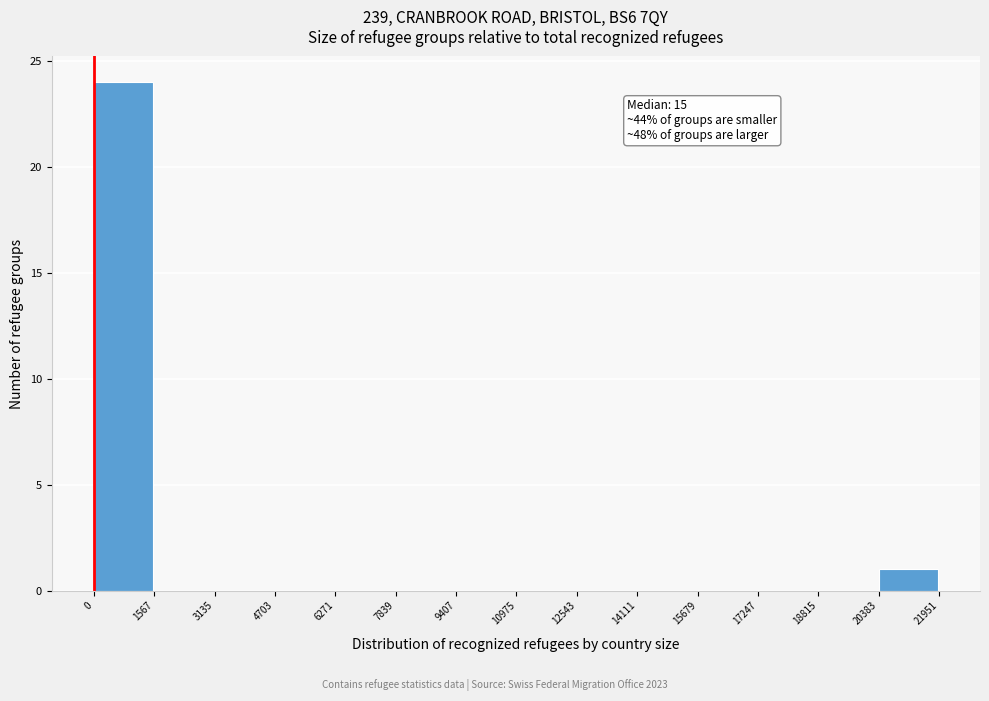

Which range on the x-axis has the tallest bar?

0 to 1567